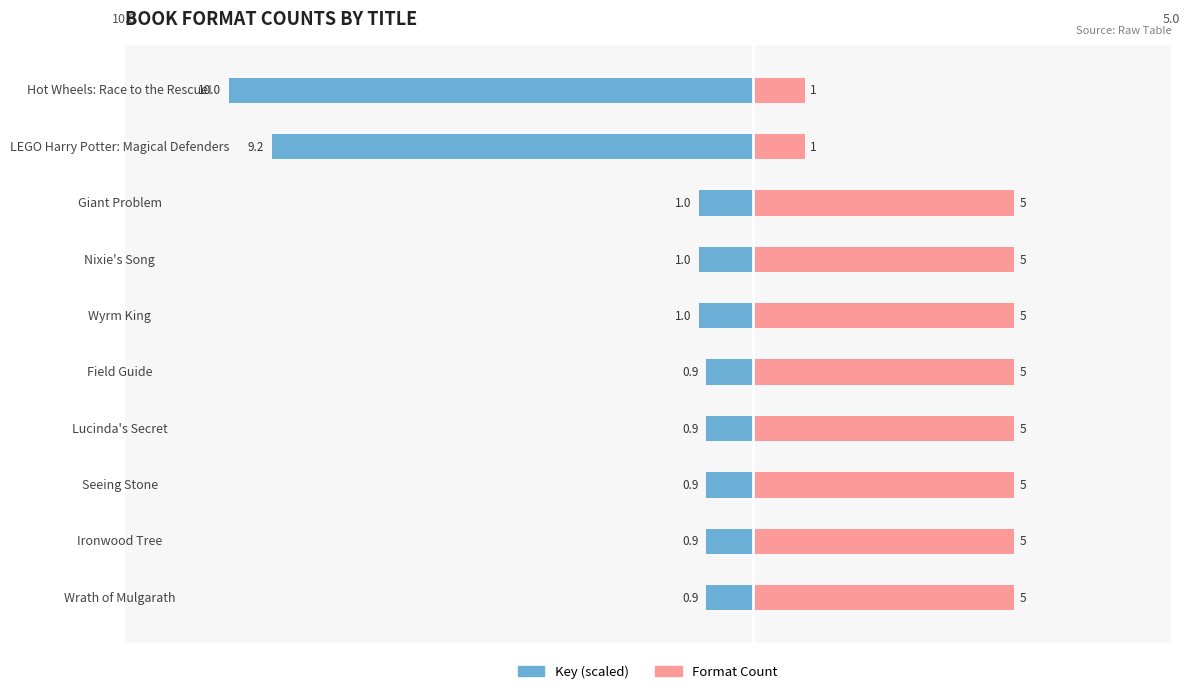

What is the highest value of the Format Count series?

5.0